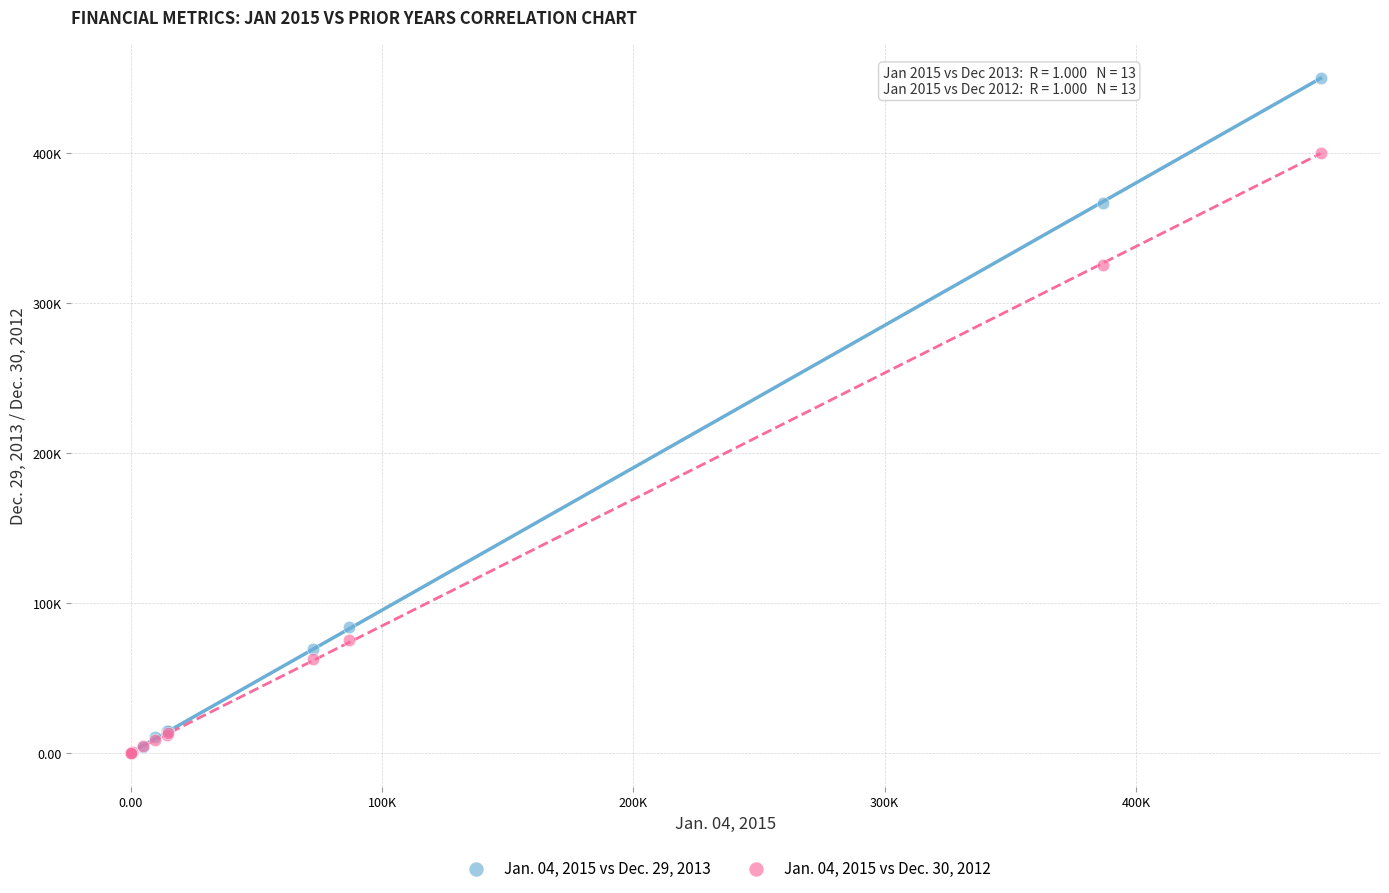

What are all the series names shown in the legend?

Jan. 04, 2015 vs Dec. 29, 2013, Jan. 04, 2015 vs Dec. 30, 2012